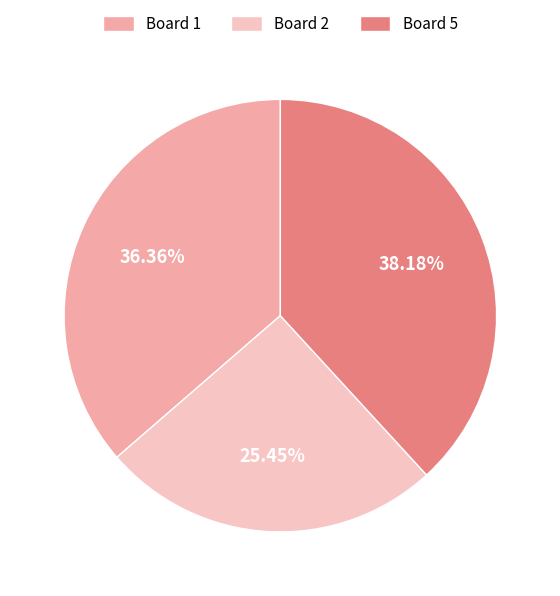

To the nearest percent, what is the average slice percentage?

33%